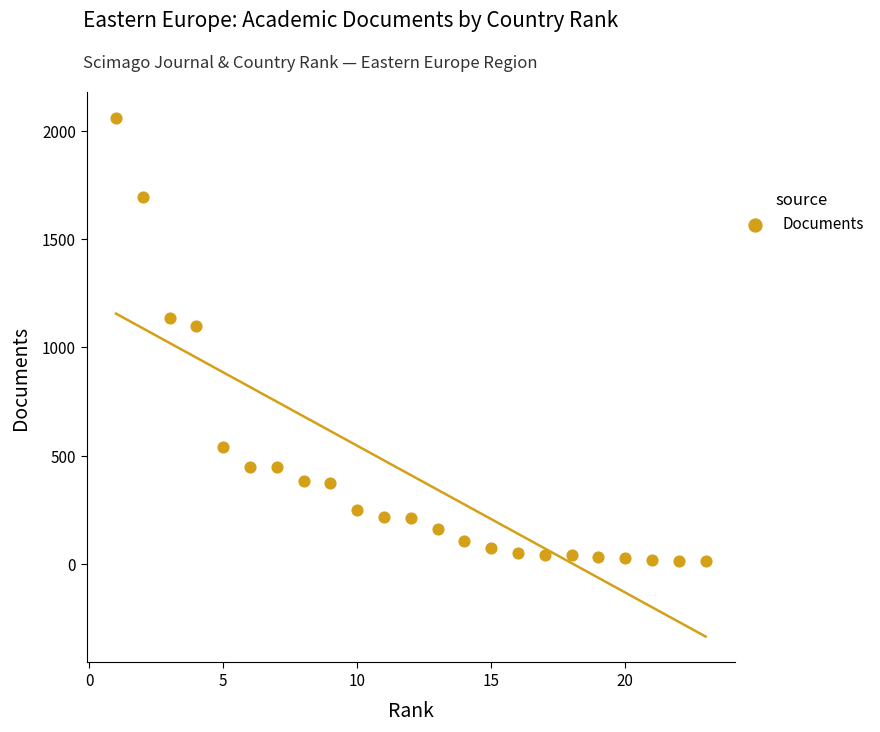

What is the range of Y values (max minus min)?

2046